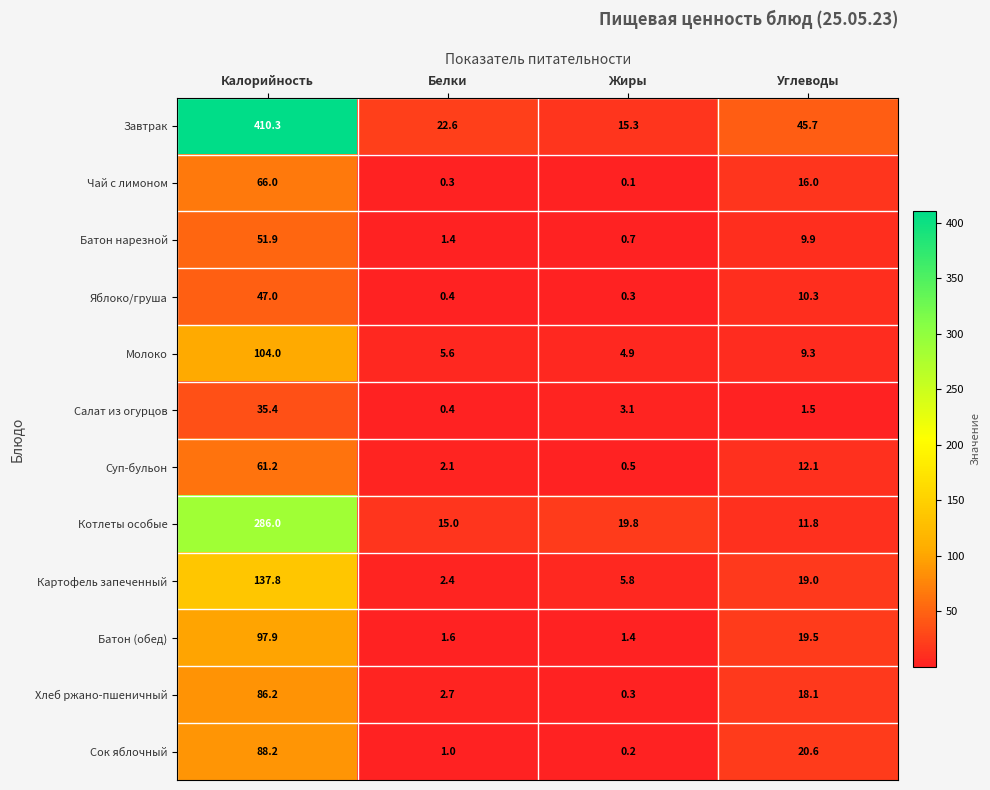

At which category is the sum across all series the highest?

Калорийность